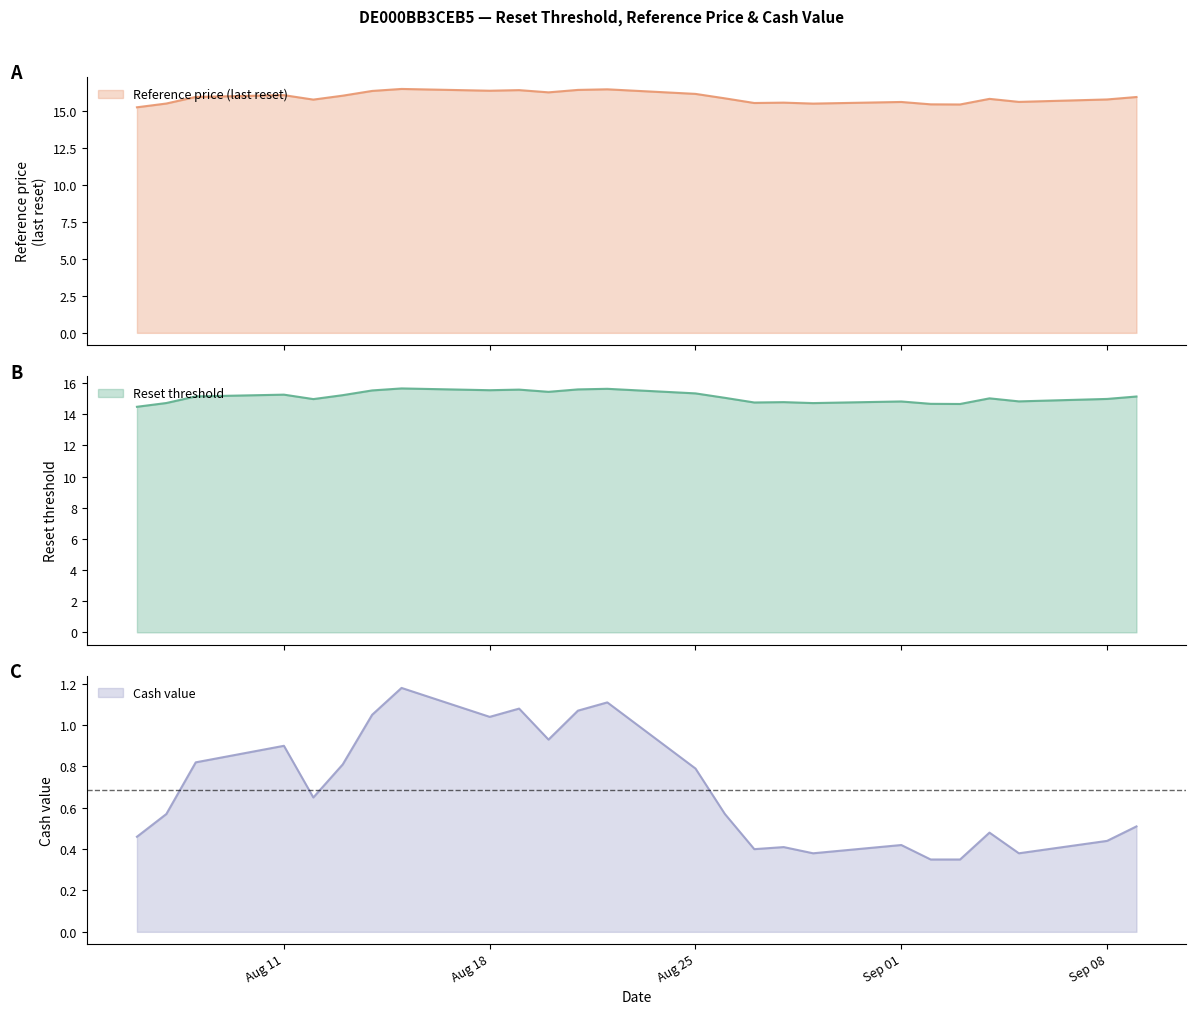

The Cash value series shows 0.7 at 2025-09-09. True or false?

False